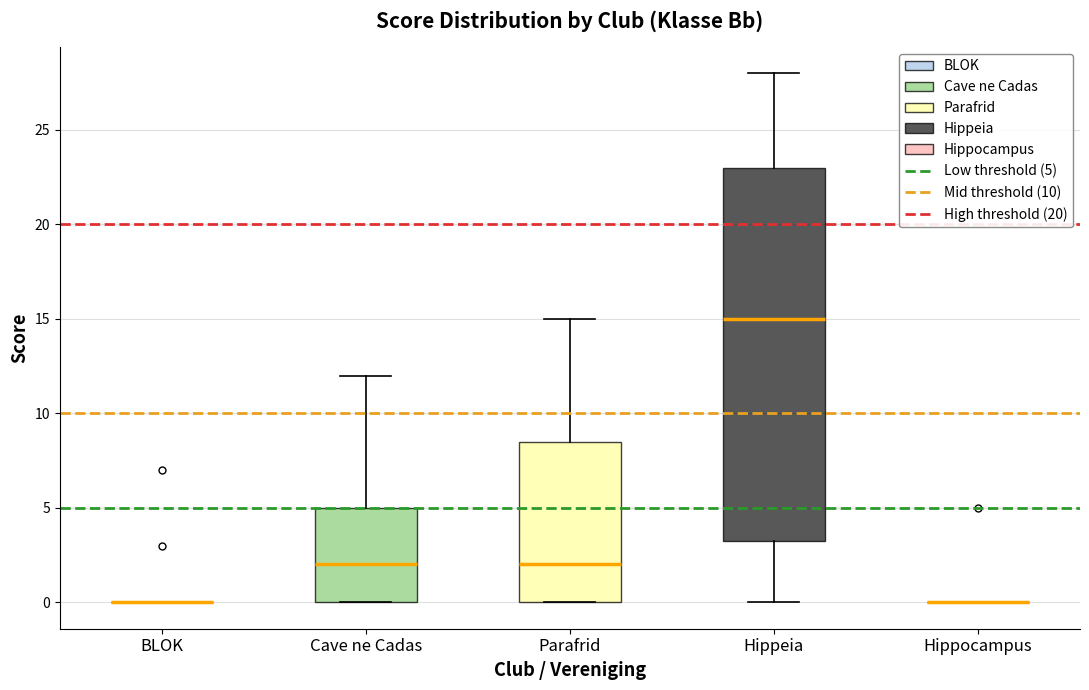

Where does the median line of the box for Cave ne Cadas sit on the y-axis? The values are not printed on the chart, so give them approximately, as read against the axis.

2.0